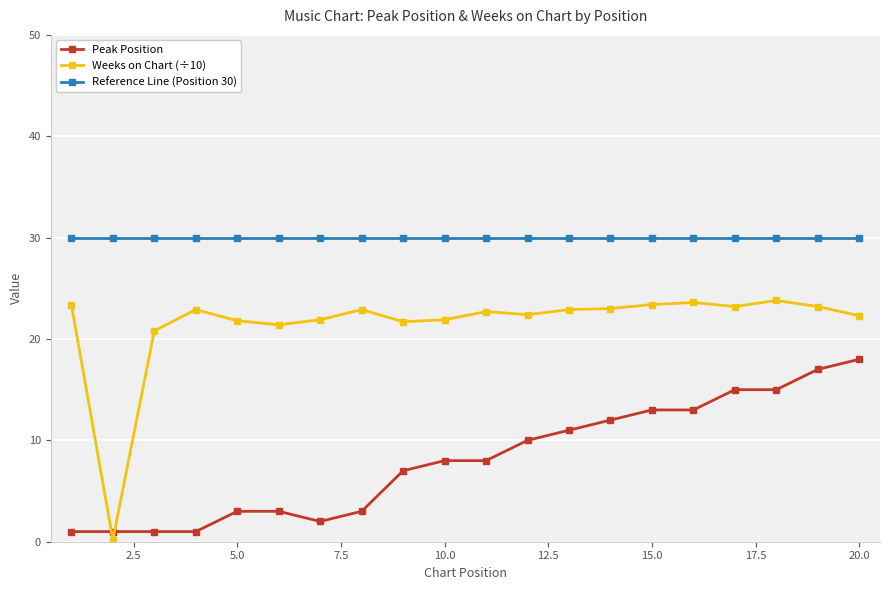

What is the maximum value shown in the chart?

30.0